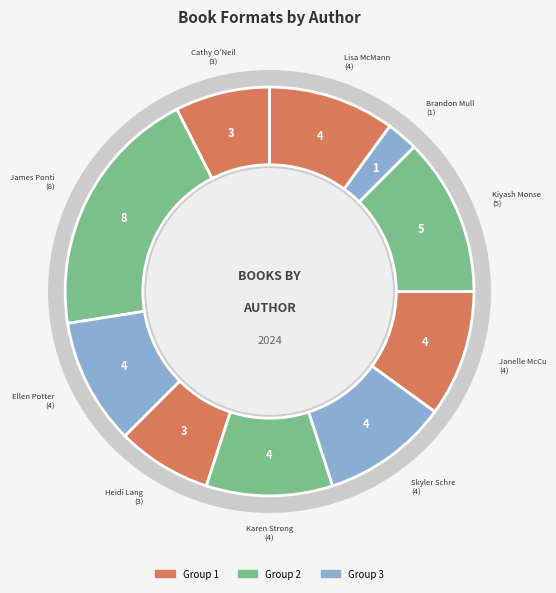

To the nearest percent, what portion does Janelle McCurdy represent?

10%